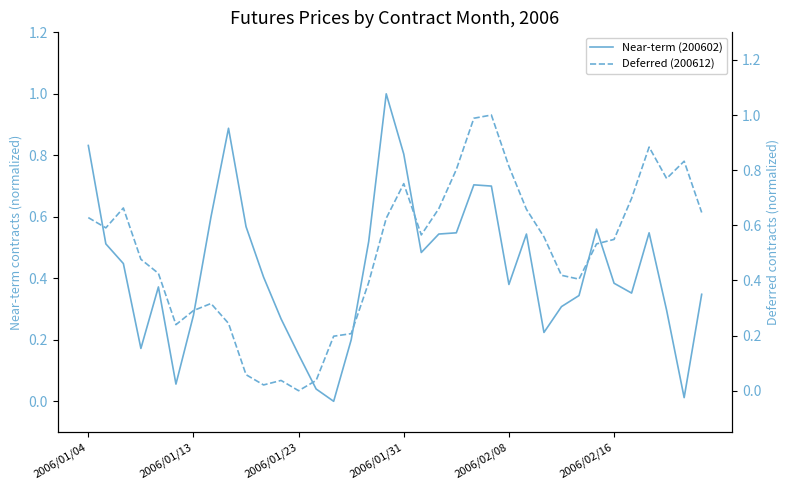

Rank the series by their maximum value, from lowest to highest.

Near-term (200602), Deferred (200612)